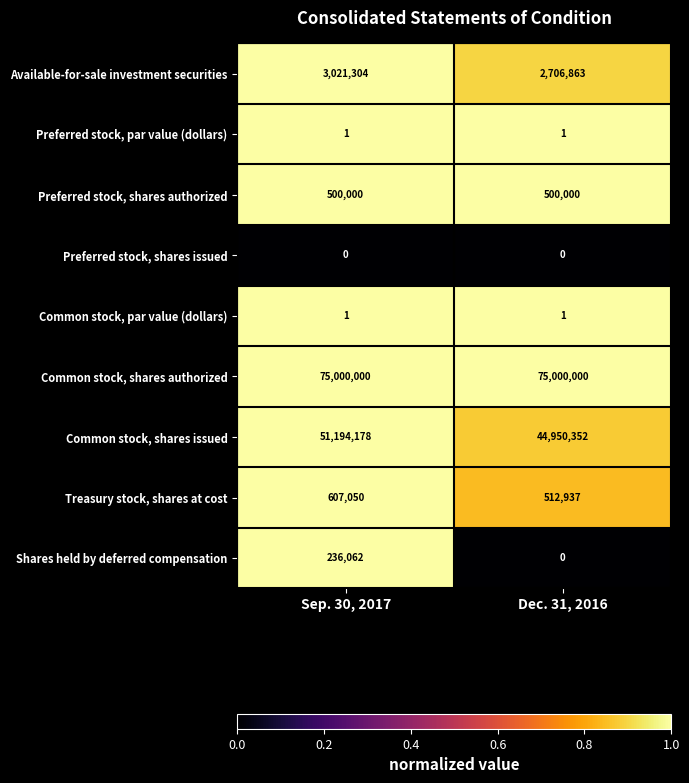

What is the difference between the Available-for-sale investment securities values at Sep. 30, 2017 and Dec. 31, 2016?

314441